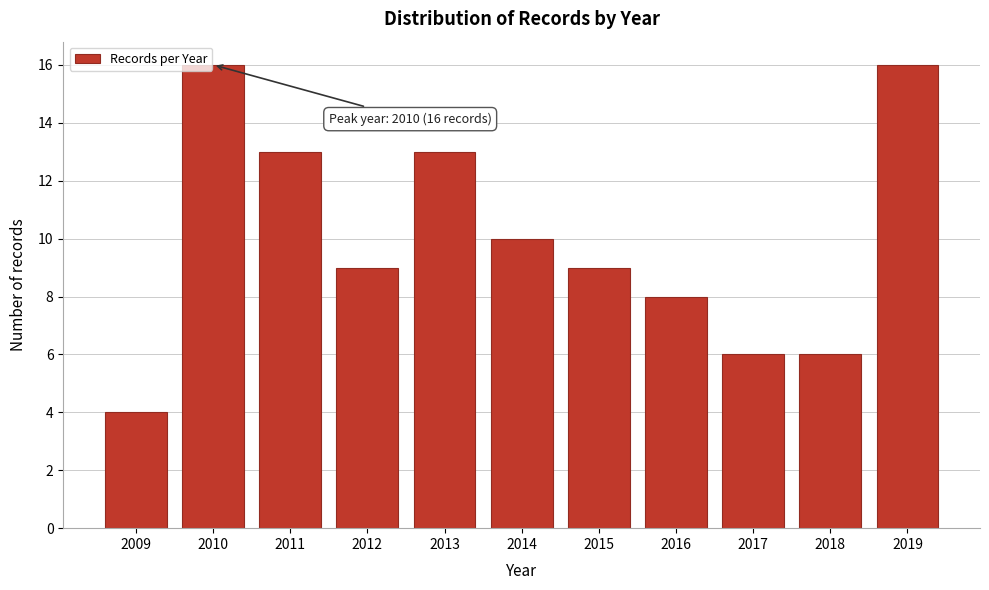

Reading left to right, extract all data points from this chart.

2009=4	2010=16	2011=13	2012=9	2013=13	2014=10	2015=9	2016=8	2017=6	2018=6	2019=16